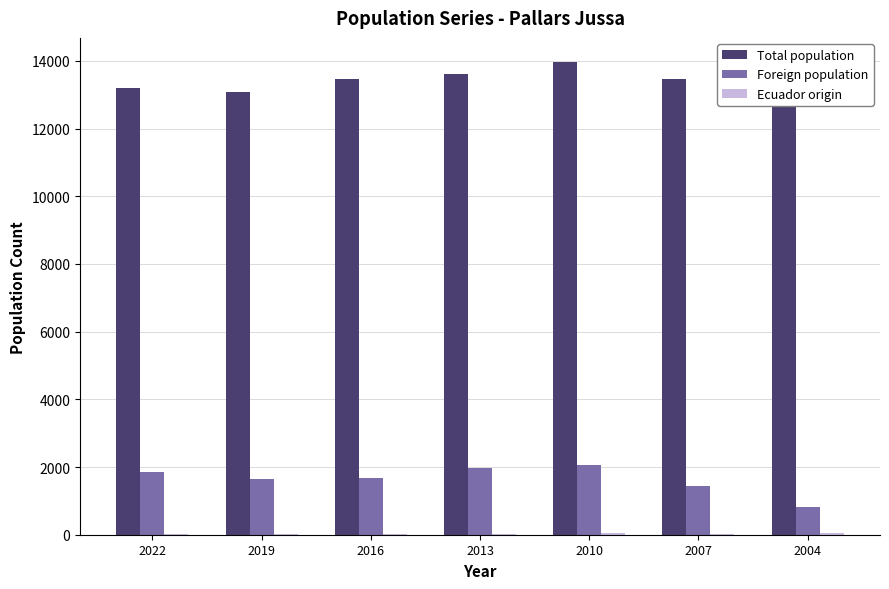

Reading left to right, what are all the values shown in this chart?

Total population: 2022=13199	2019=13080	2016=13453	2013=13607	2010=13978	2007=13467	2004=12712
Foreign population: 2022=1843	2019=1657	2016=1686	2013=1969	2010=2062	2007=1426	2004=819
Ecuador origin: 2022=9	2019=9	2016=17	2013=30	2010=42	2007=36	2004=50